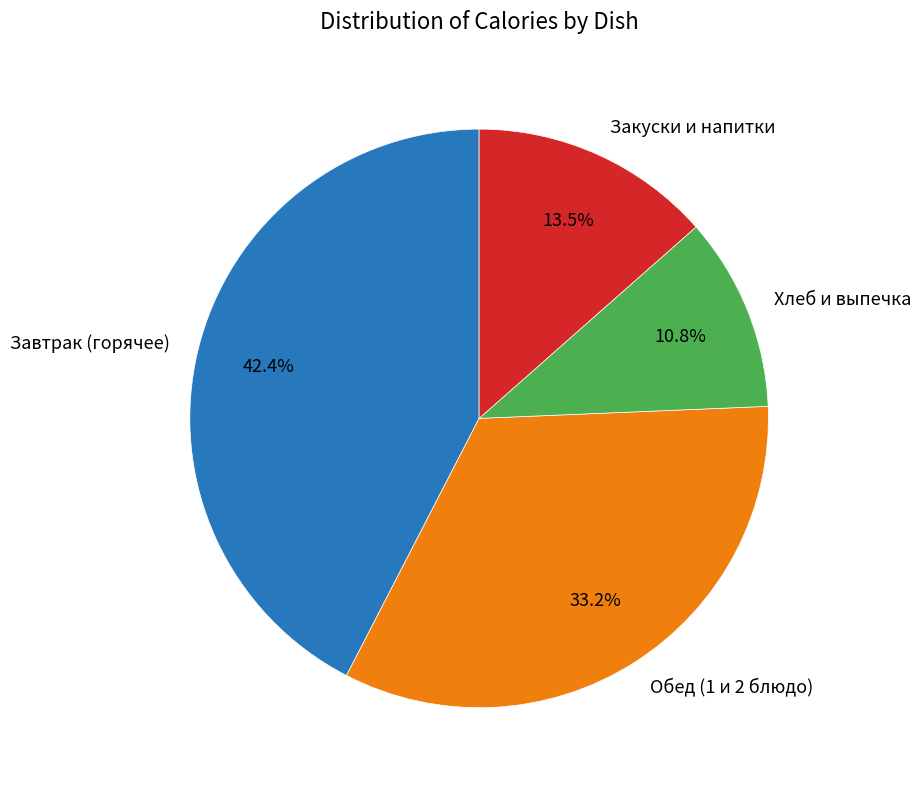

Which has a higher value, Закуски и напитки or Обед (1 и 2 блюдо)?

Обед (1 и 2 блюдо)